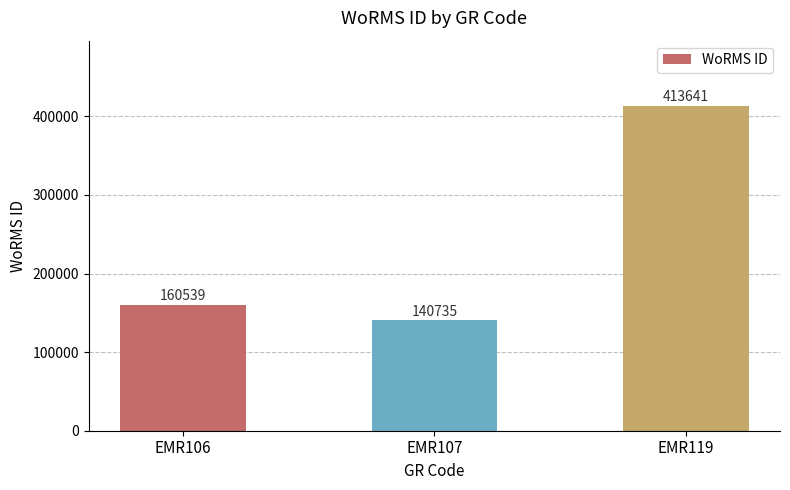

What is the sum of all values?

714915